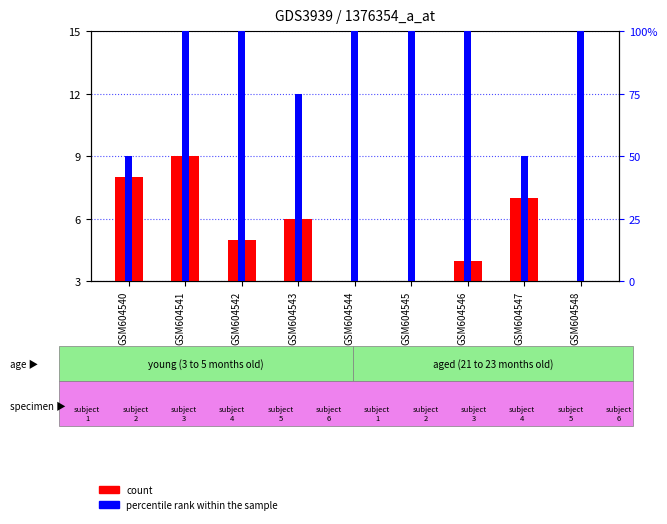

Are the bars horizontal?

No